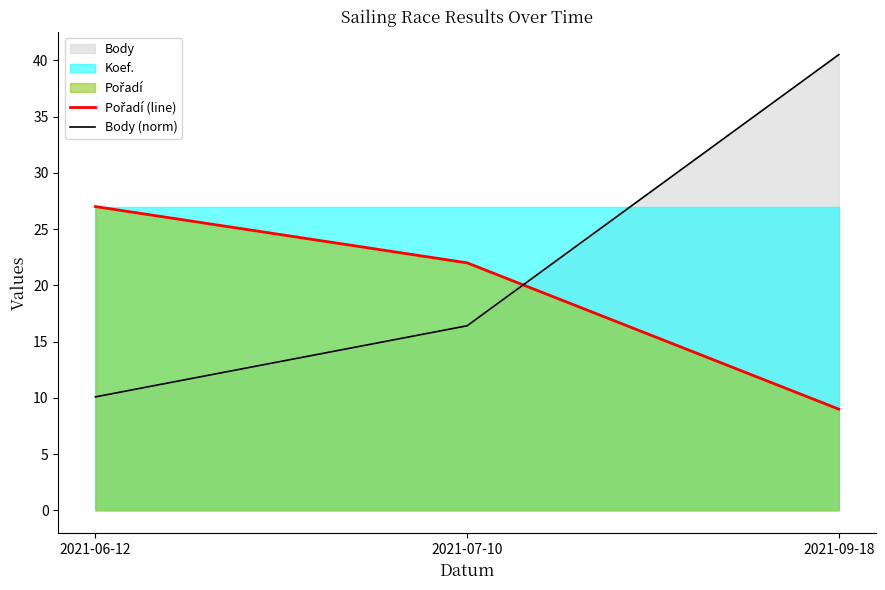

Reading left to right, what are all the values shown in this chart?

Pořadí (line): 27.0	22.0	9.0
Body (norm): 10.1	16.4	40.5